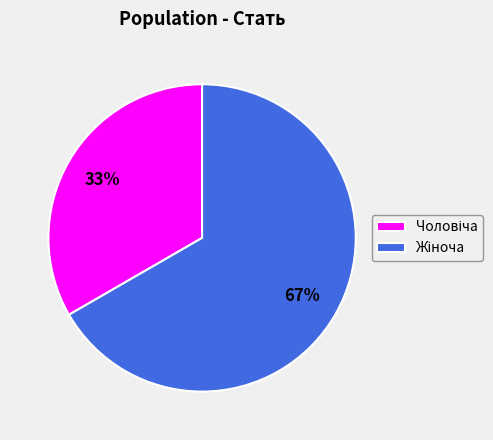

Is there any slice that represents more than half of the pie?

Yes